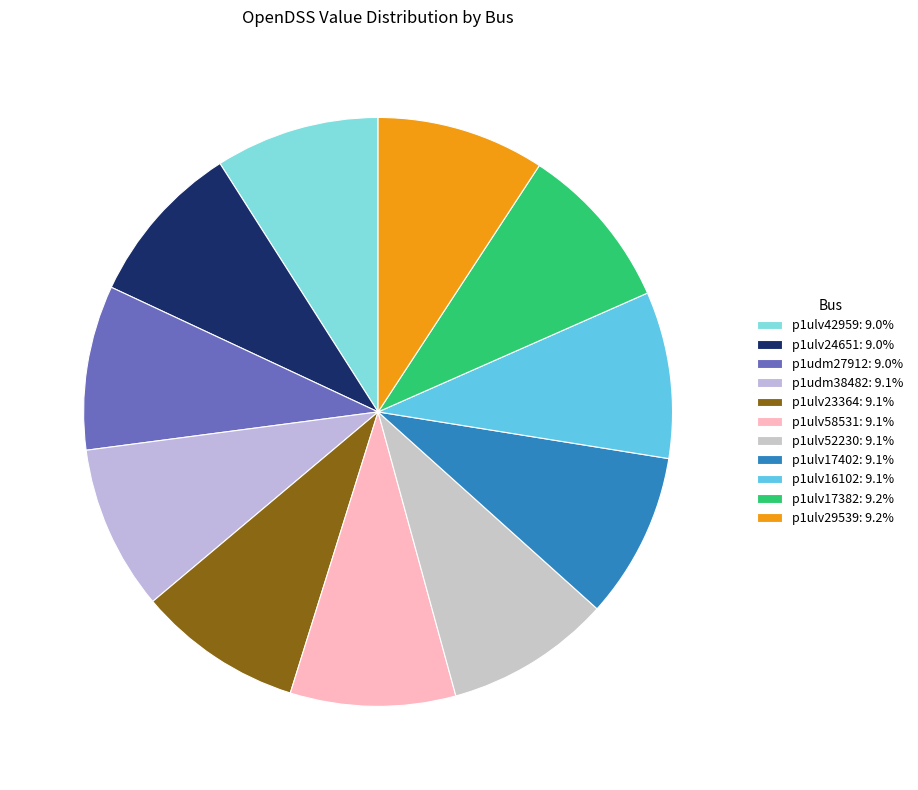

How many slices are in this pie chart?

11